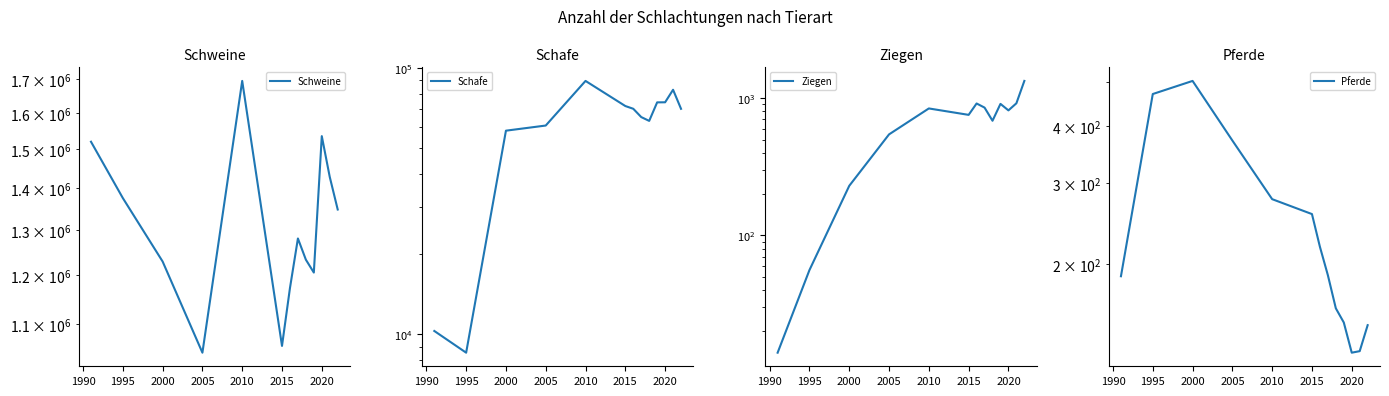

Which series has the widest spread of values?

Schweine